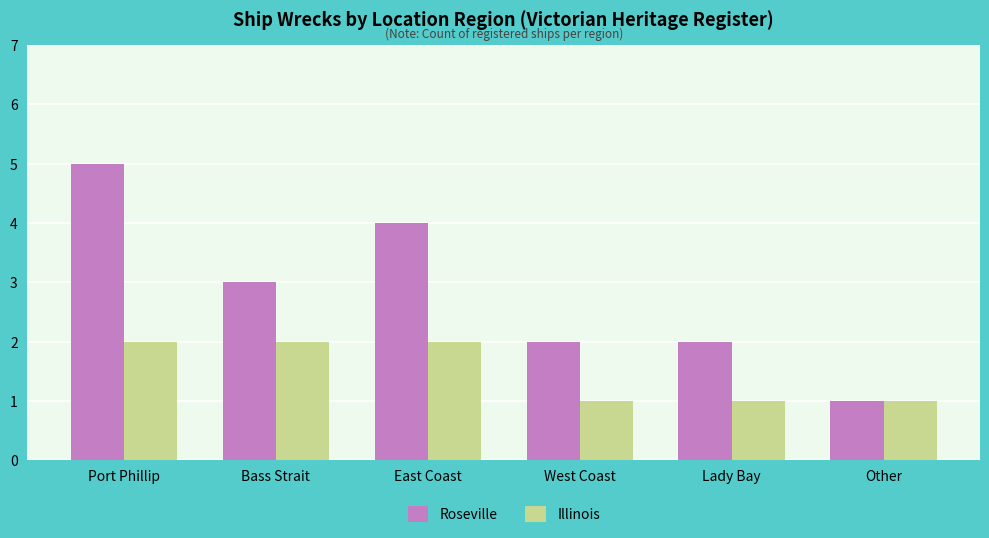

How many values in the Roseville series are below 3?

3